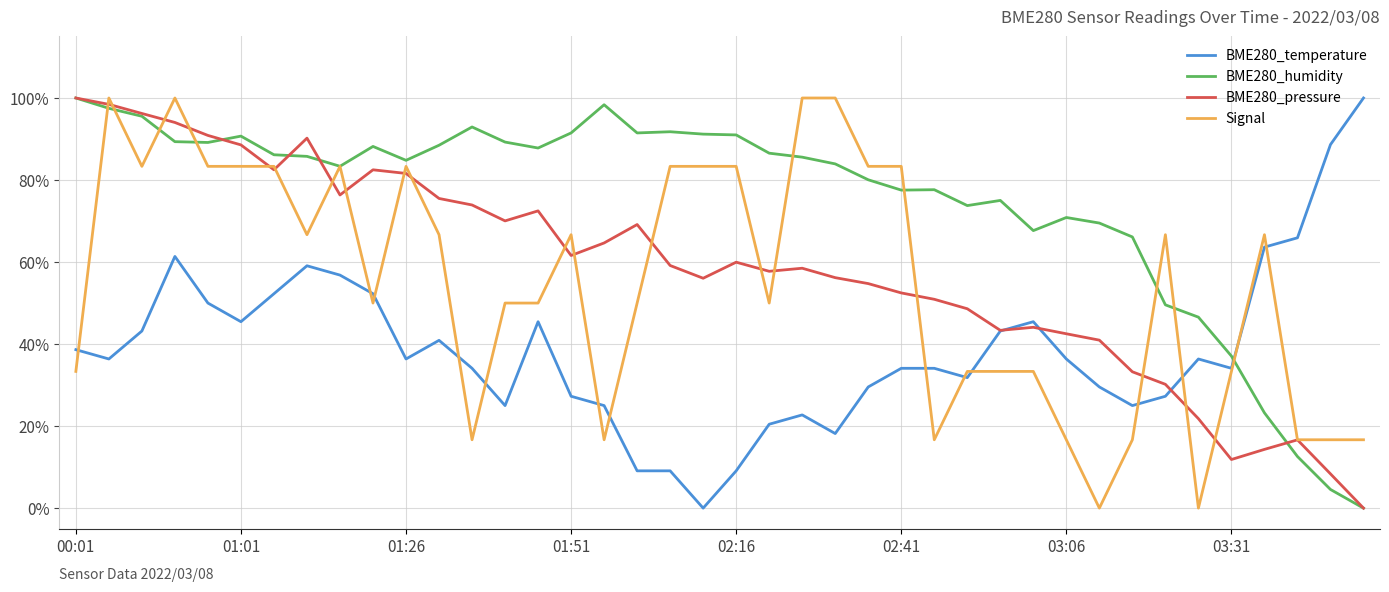

Which series has the largest total across all categories?

BME280_humidity